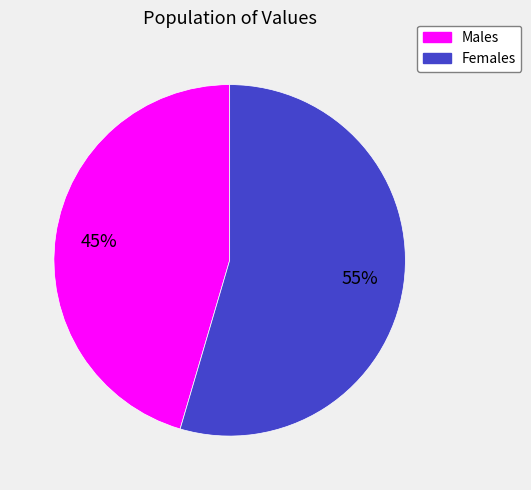

What percentage is the Females slice, to the nearest percent?

55%